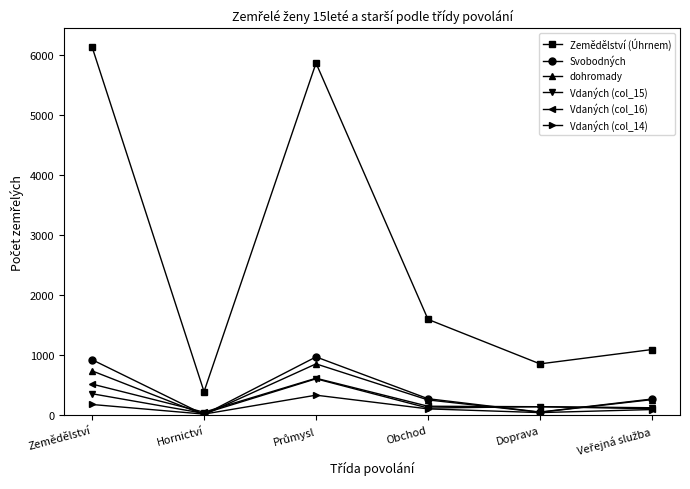

What is the difference between the highest and lowest values at Zemědělství?

5953